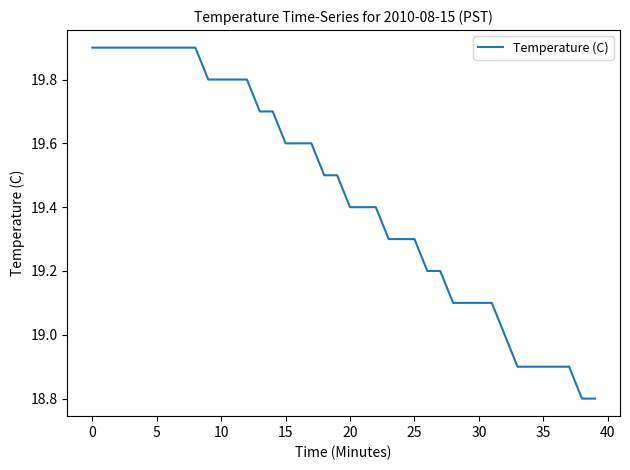

What is the difference between the maximum and minimum values?

1.1